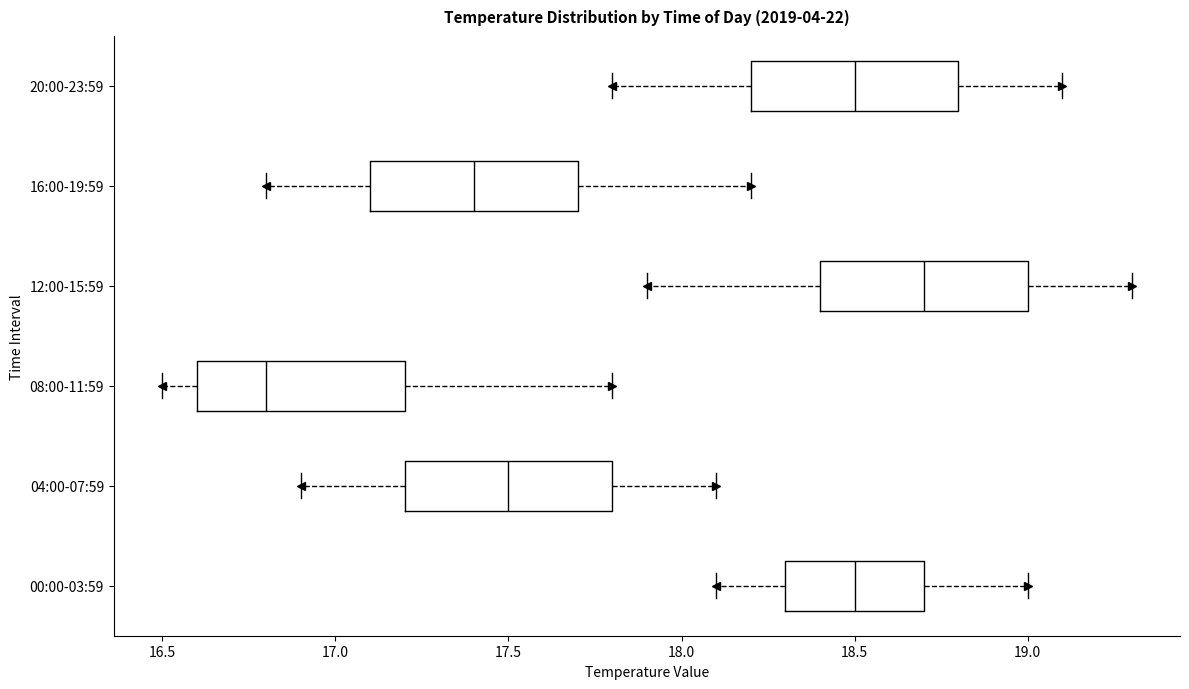

Which box's median line is the furthest to the left?

08:00-11:59